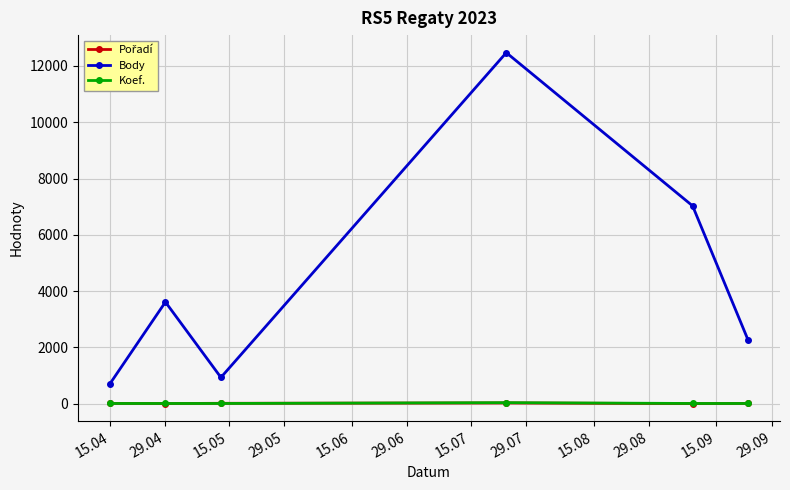

Which series has the largest total across all categories?

Body